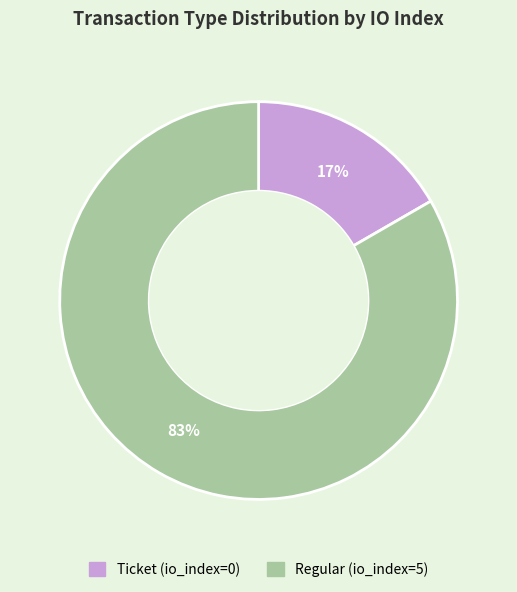

To the nearest percent, what is the average slice percentage?

50%